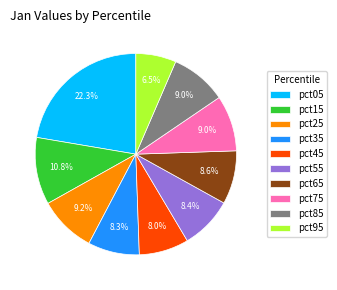

Combined, what portion of the pie is pct45 and pct75?

17.0%